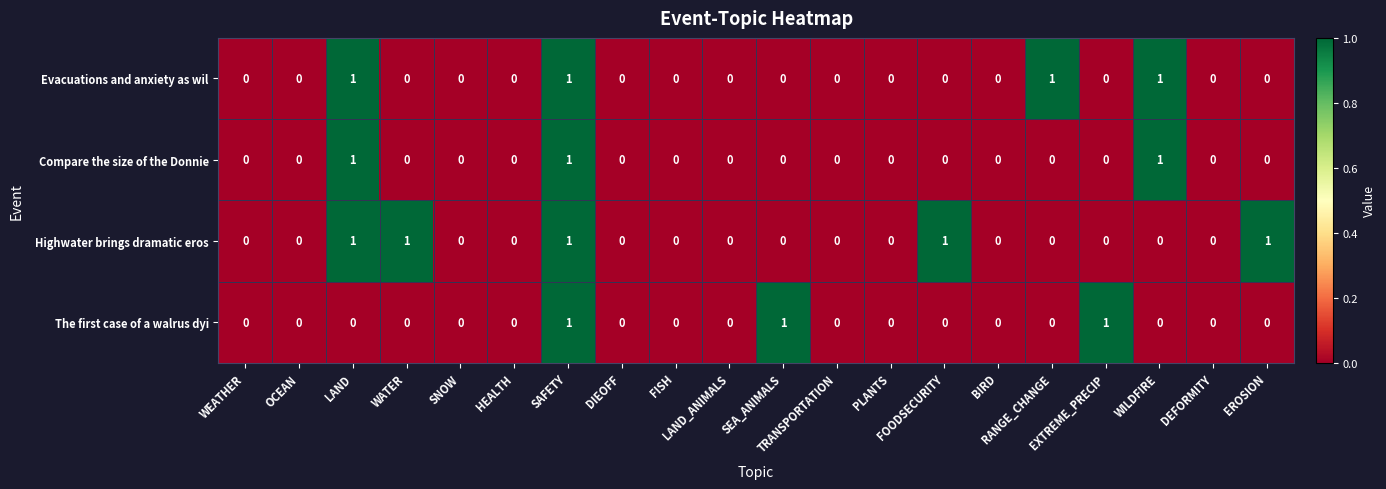

How many data points does each series have?

20